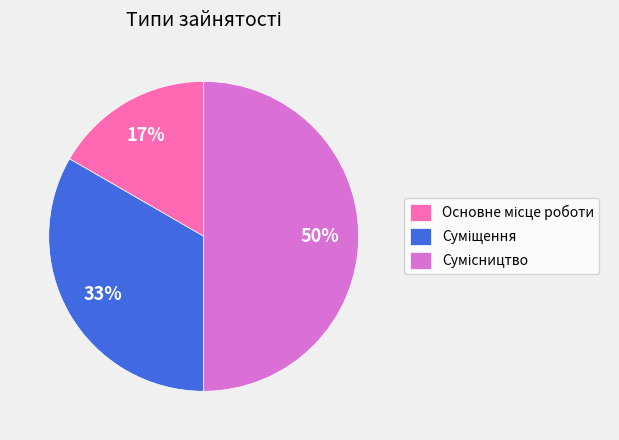

To the nearest percent, what is the difference between the largest and smallest slice percentages?

33%